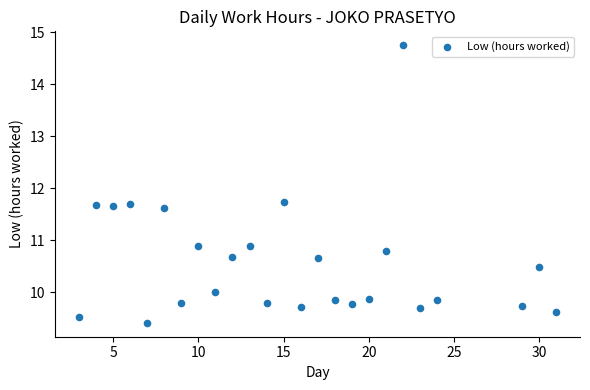

What is the range of Y values (max minus min)?

5.3